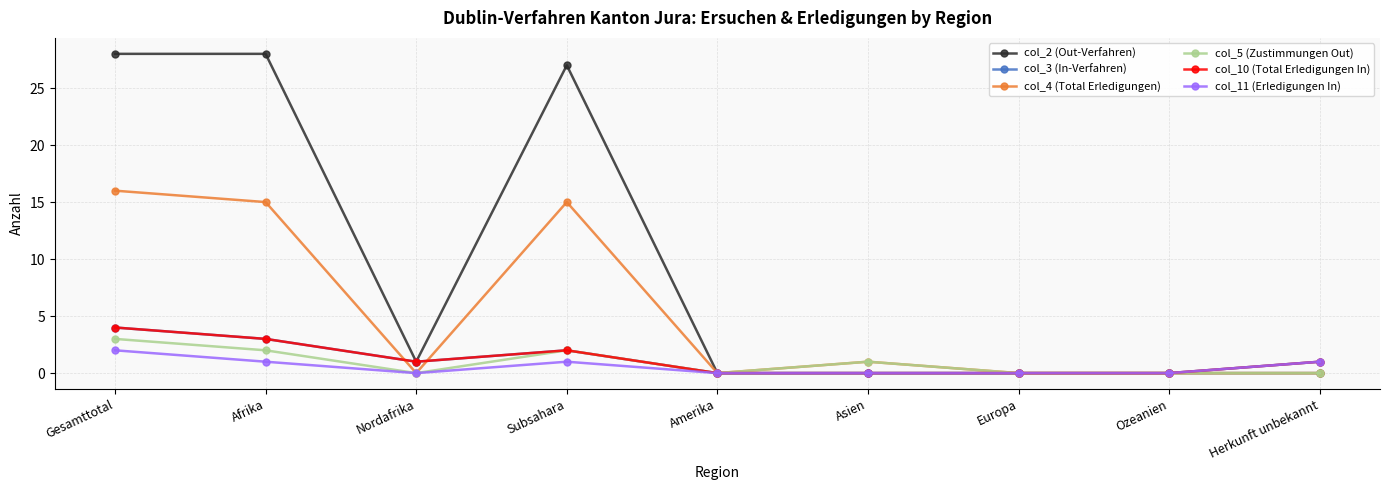

What position from the left is Afrika?

2